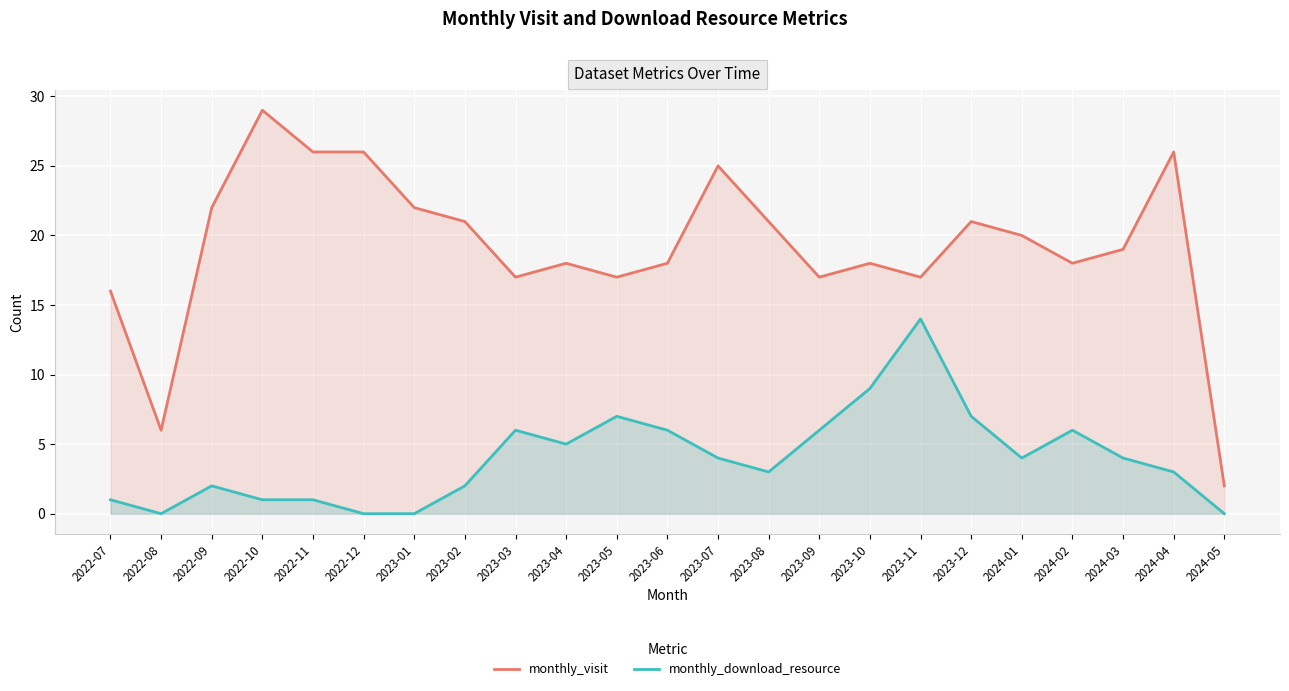

Which category has the lowest value across all series?

2022-08